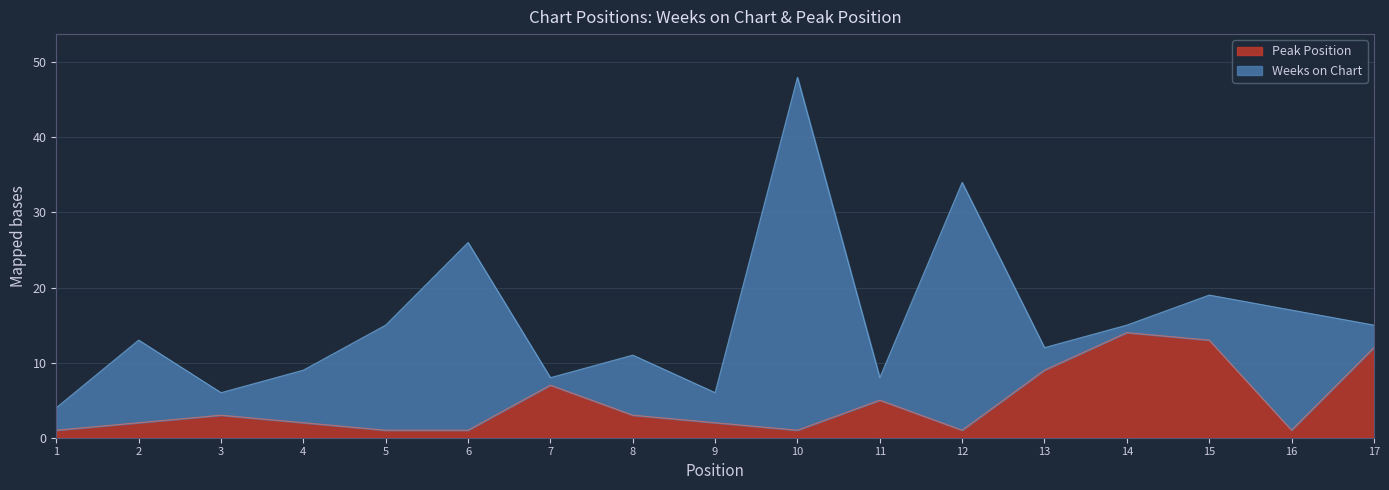

Approximately how many times larger is the value at 4 compared to 8?

0.7